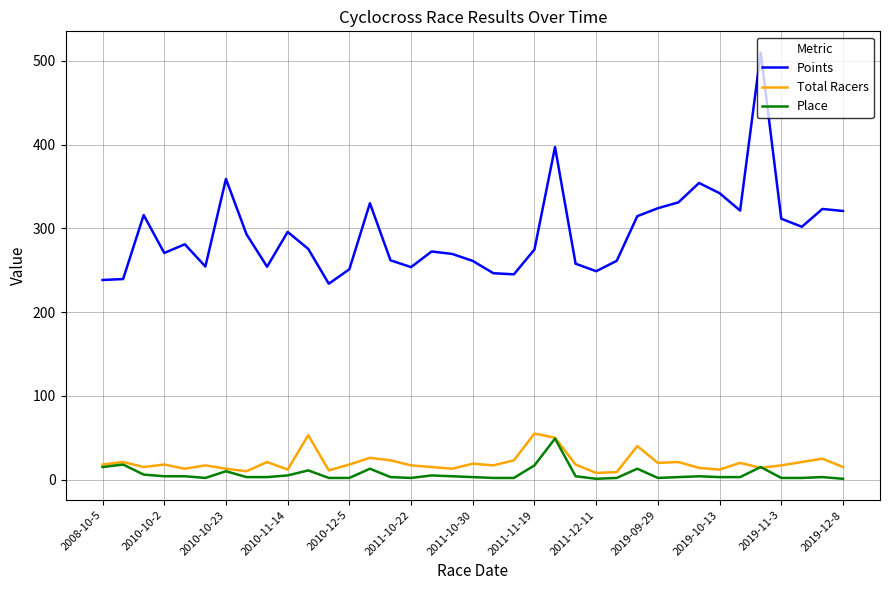

Rank the series by their maximum value, from highest to lowest.

Points, Total Racers, Place